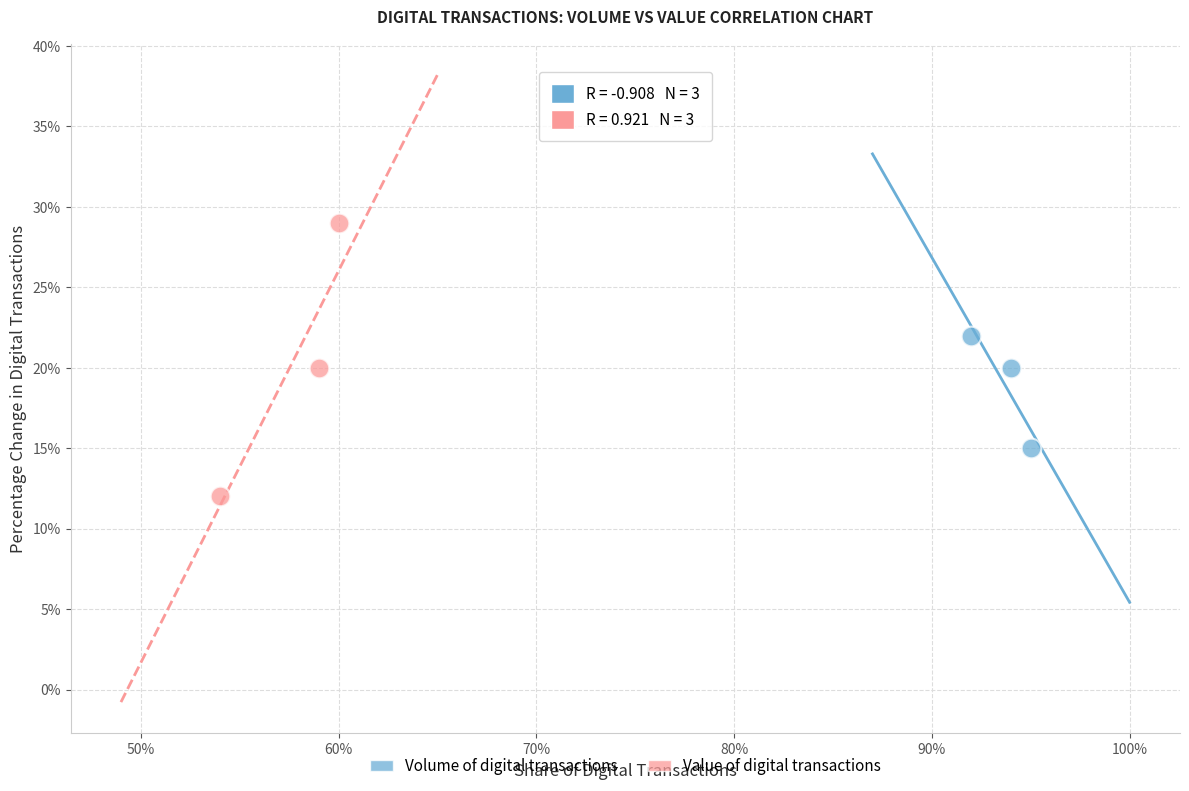

Which series has the widest spread of Y values?

Value of digital transactions